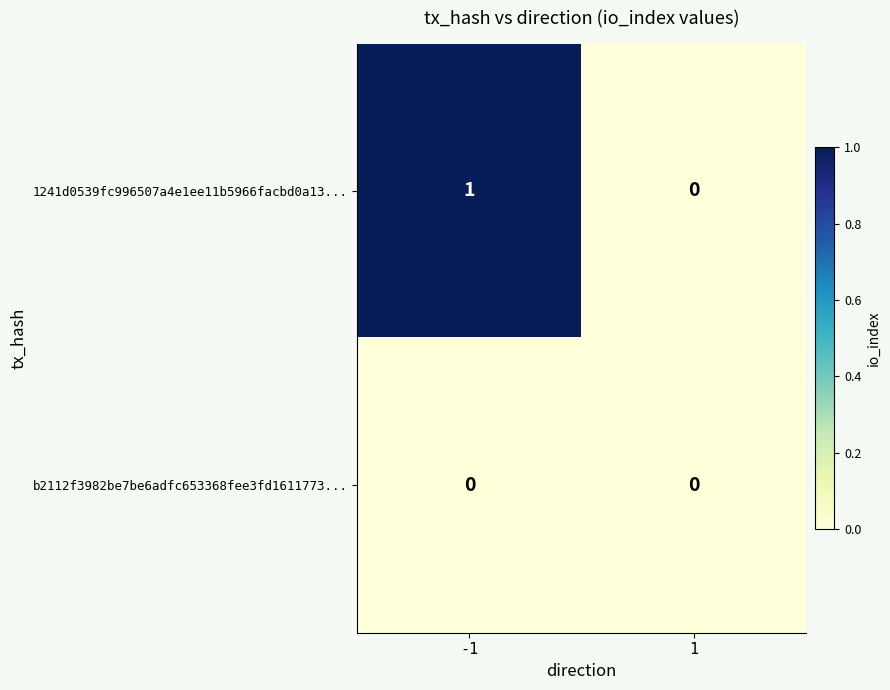

Rank the series by their average value, from highest to lowest.

1241d0539fc996507a4e1ee11b5966facbd0a13..., b2112f3982be7be6adfc653368fee3fd1611773...